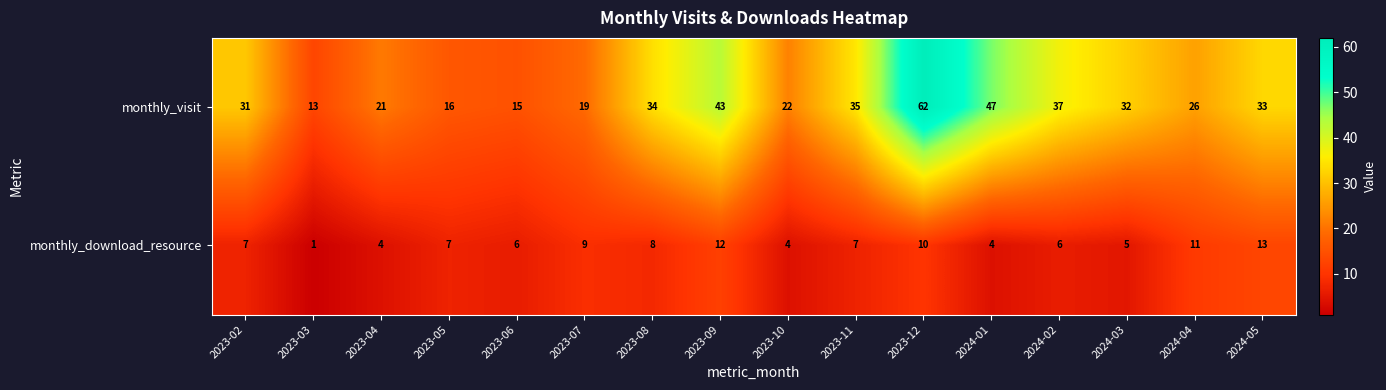

Rank the series by their maximum value, from lowest to highest.

monthly_download_resource, monthly_visit